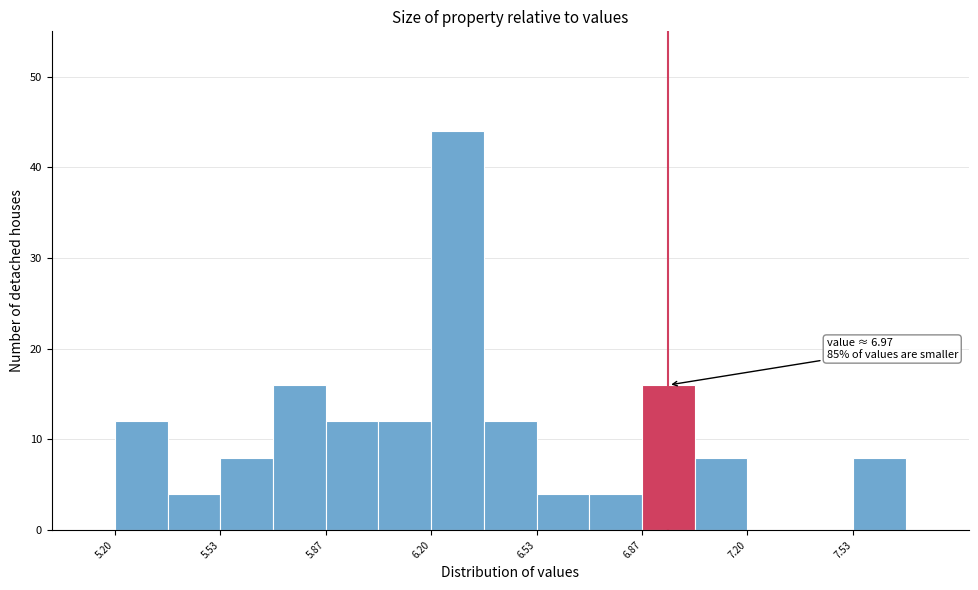

Read against the x-axis, roughly where is the centre of the tallest bar?

6.30